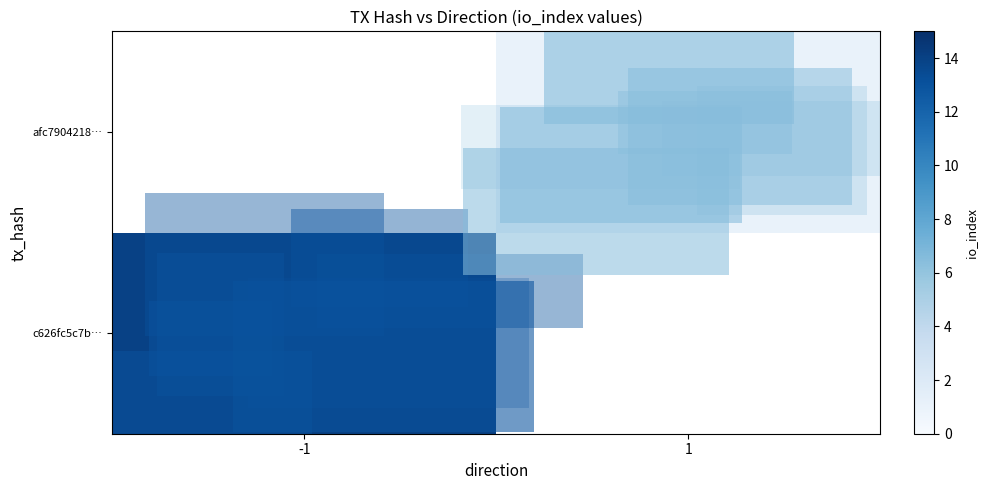

What is the greatest value displayed?

14.0